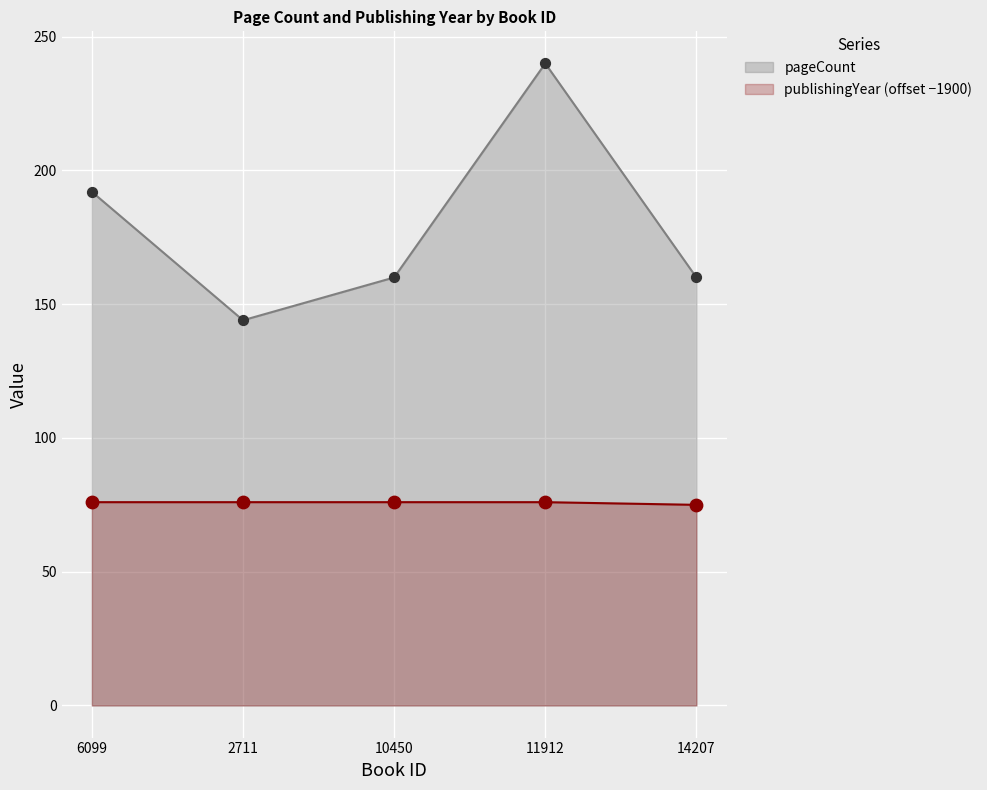

Is the value of pageCount at 14207 greater than the value of publishingYear at 11912?

Yes